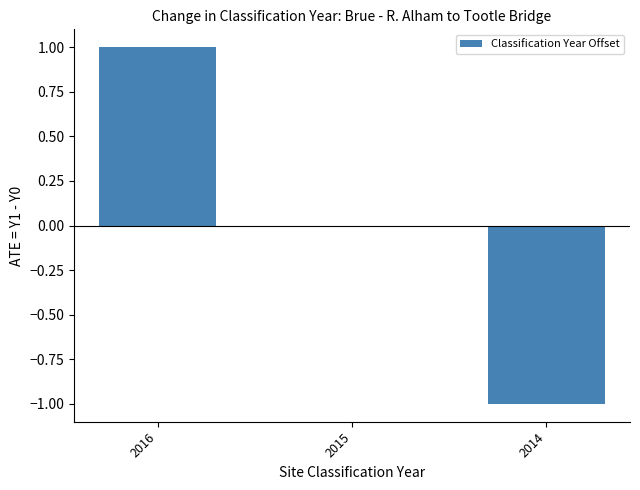

Which has a higher value, 2015 or 2014?

2015